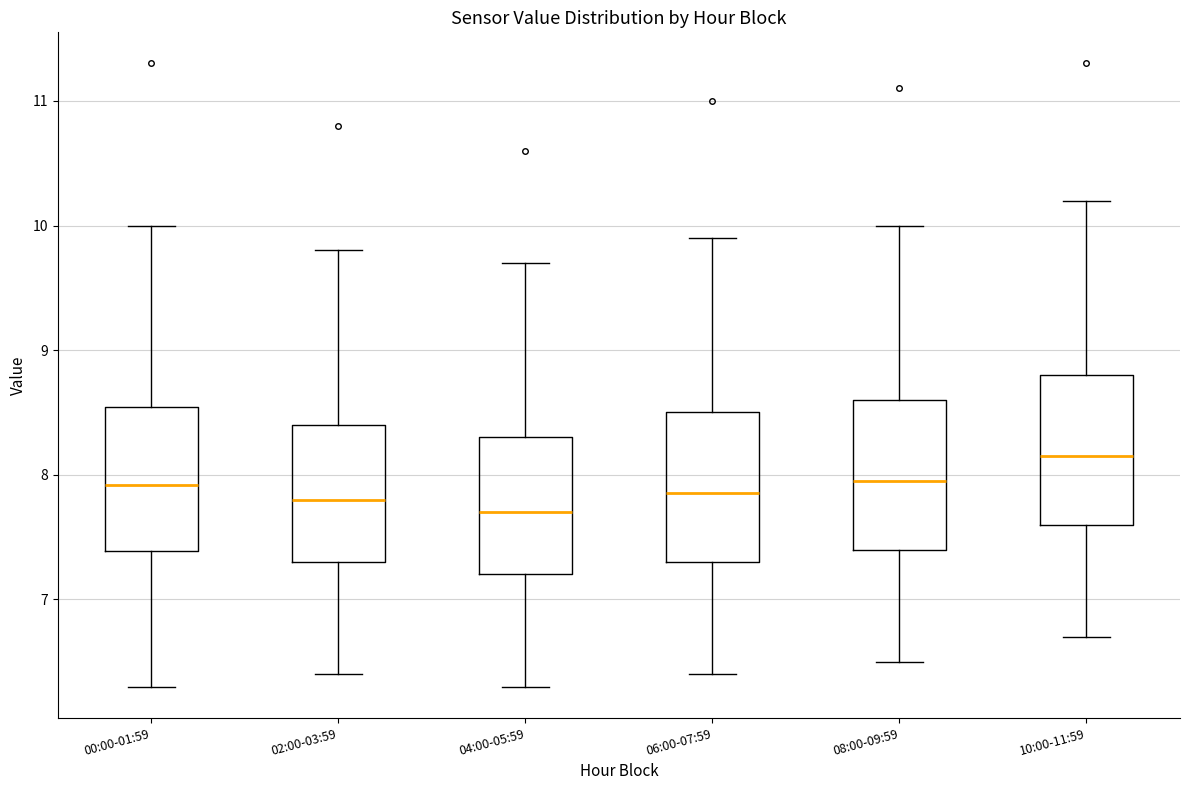

Reading left to right, read every box against the y-axis: the position of its median line, the range the box covers, and the ends of its whiskers. The values are not printed on the chart, so give them approximately, as read against the axis.

00:00-01:59: median 7.9, box 7.4 to 8.5, whiskers 6.3 to 10.0
02:00-03:59: median 7.8, box 7.3 to 8.4, whiskers 6.4 to 9.8
04:00-05:59: median 7.7, box 7.2 to 8.3, whiskers 6.3 to 9.7
06:00-07:59: median 7.9, box 7.3 to 8.5, whiskers 6.4 to 9.9
08:00-09:59: median 8.0, box 7.4 to 8.6, whiskers 6.5 to 10.0
10:00-11:59: median 8.2, box 7.6 to 8.8, whiskers 6.7 to 10.2